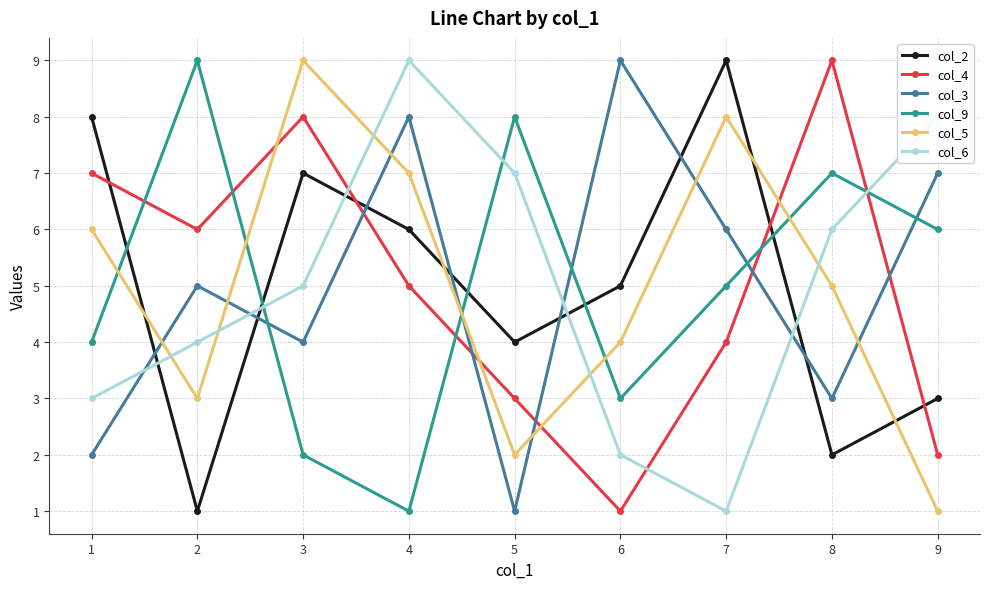

At which category is the sum across all series the highest?

4